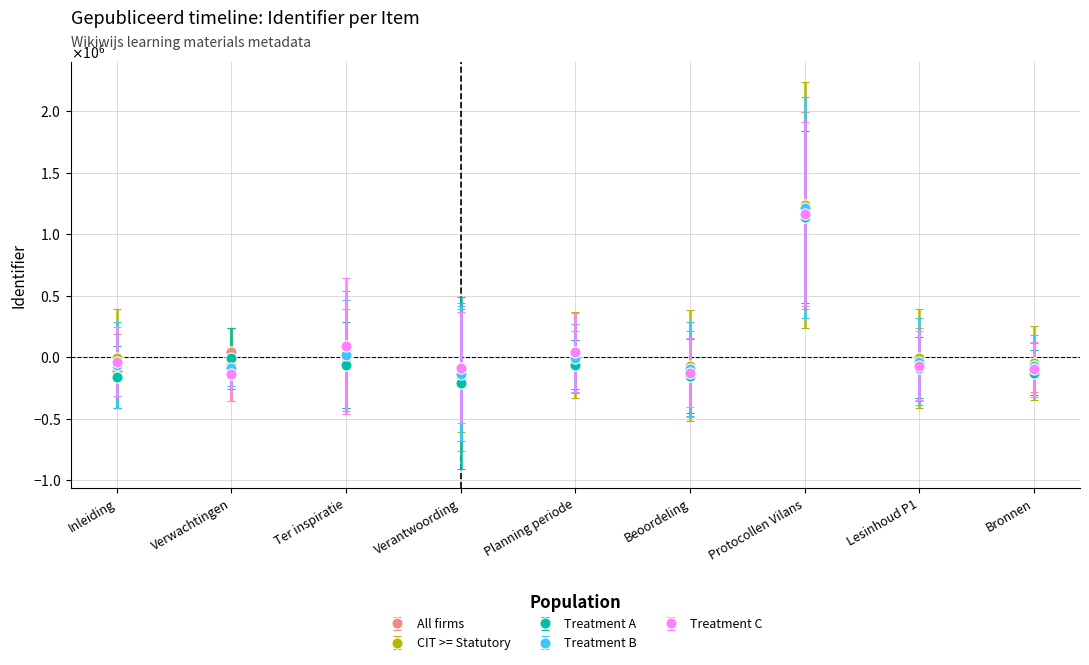

What position from the left is Lesinhoud P1?

8